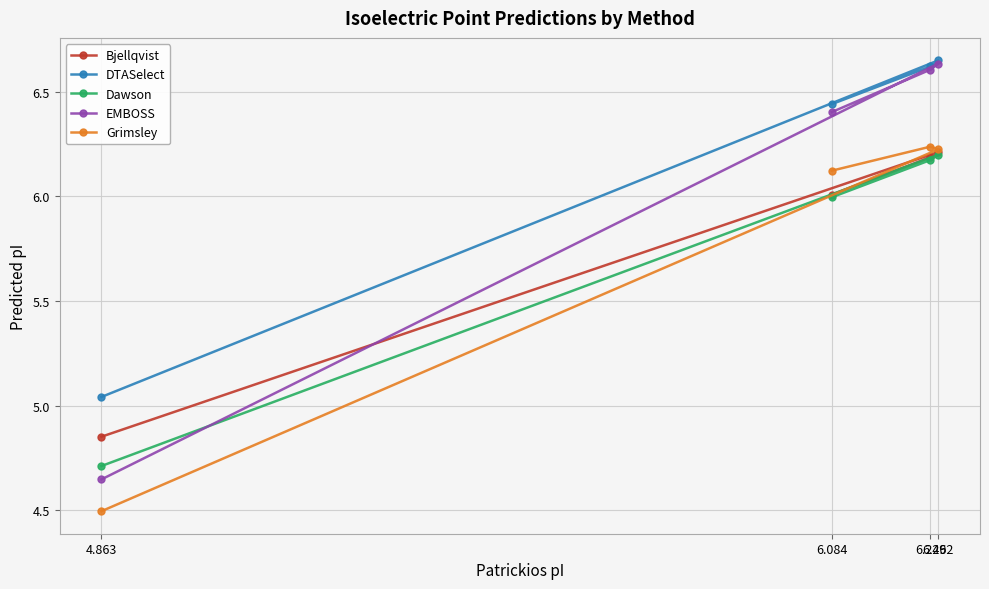

True or false: Bjellqvist and DTASelect intersect in this chart.

False